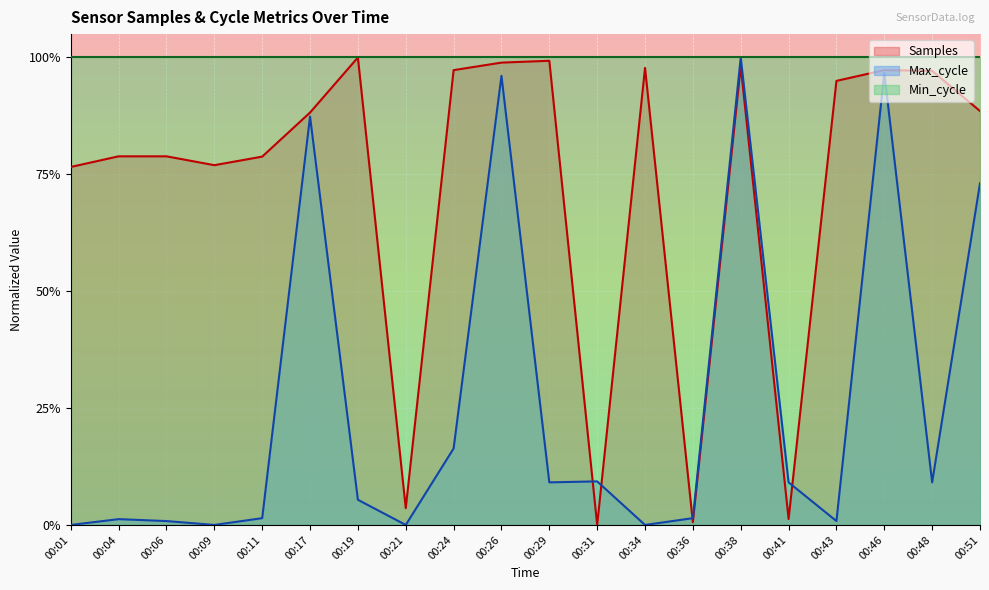

What is the total value across all series at 00:19?

1.1